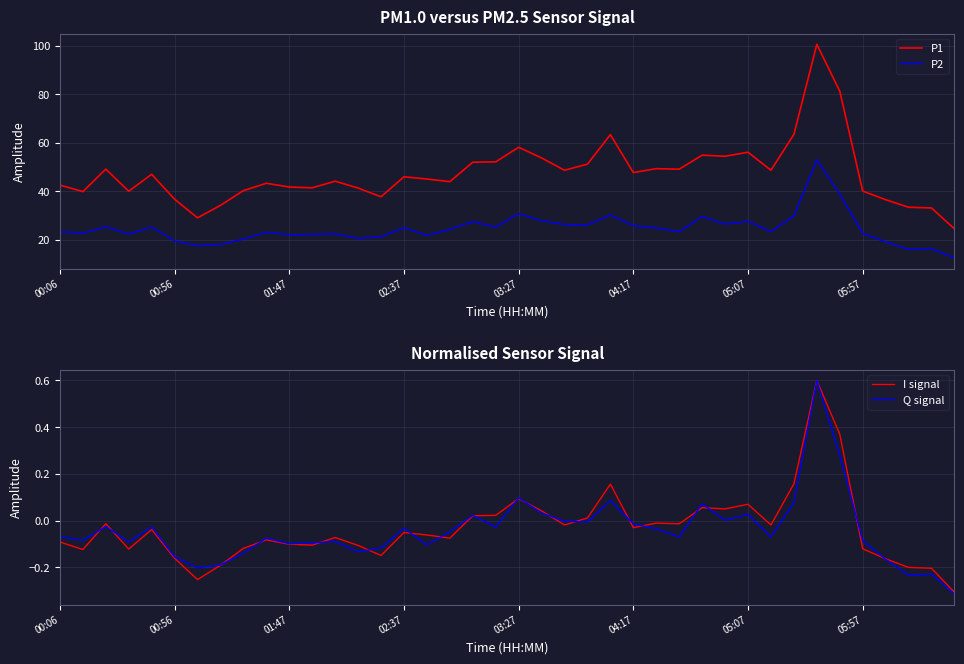

True or false: P2 and P1 intersect in this chart.

False